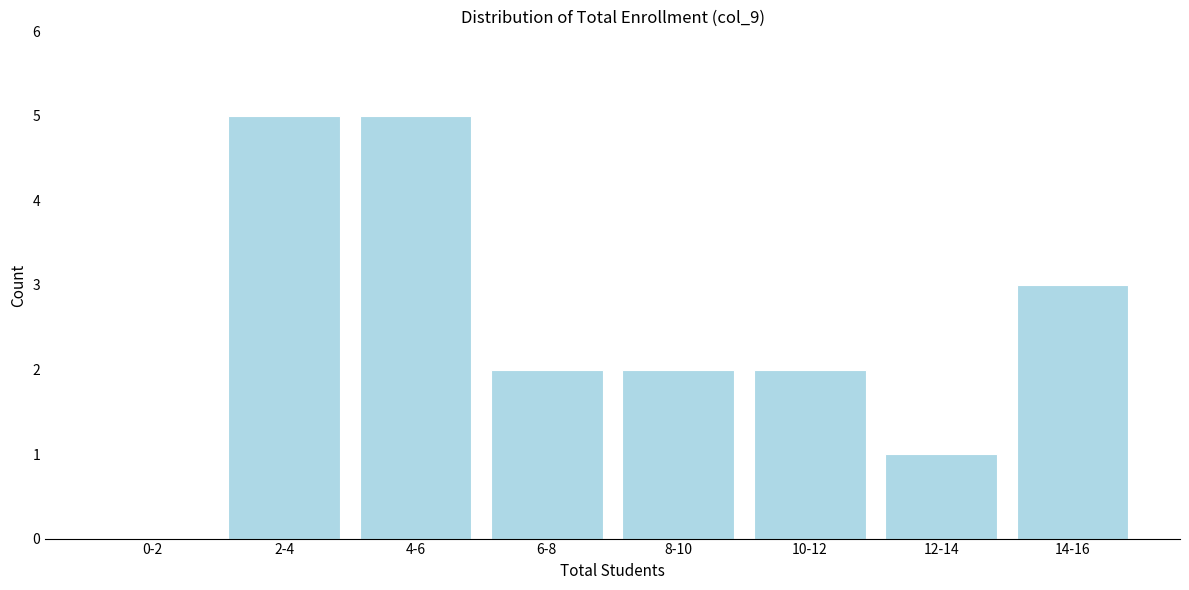

Reading left to right, list all the values displayed in this chart.

0-2=0	2-4=5	4-6=5	6-8=2	8-10=2	10-12=2	12-14=1	14-16=3